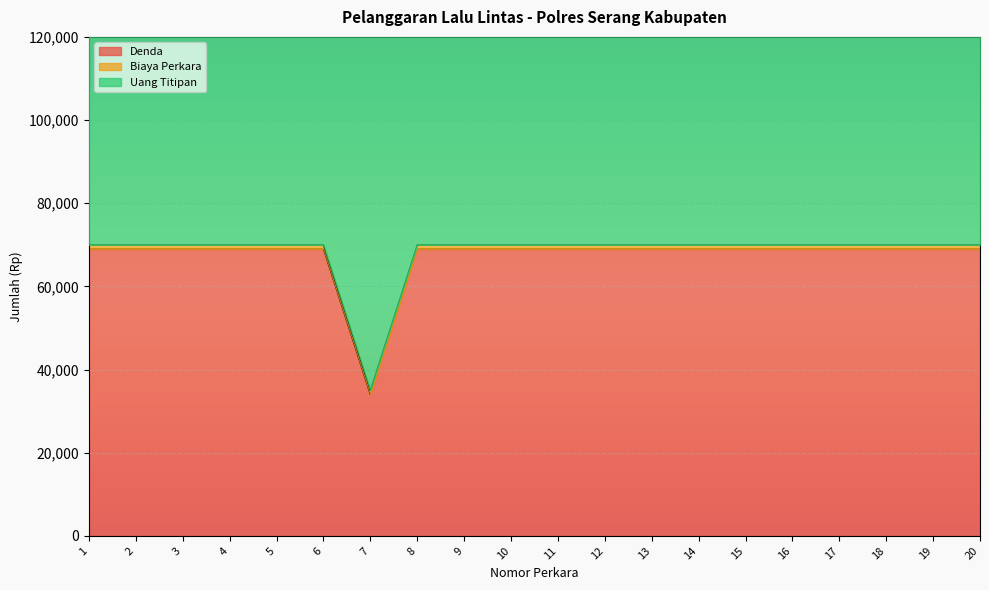

Rank the series by their maximum value, from highest to lowest.

Uang Titipan, Denda, Biaya Perkara